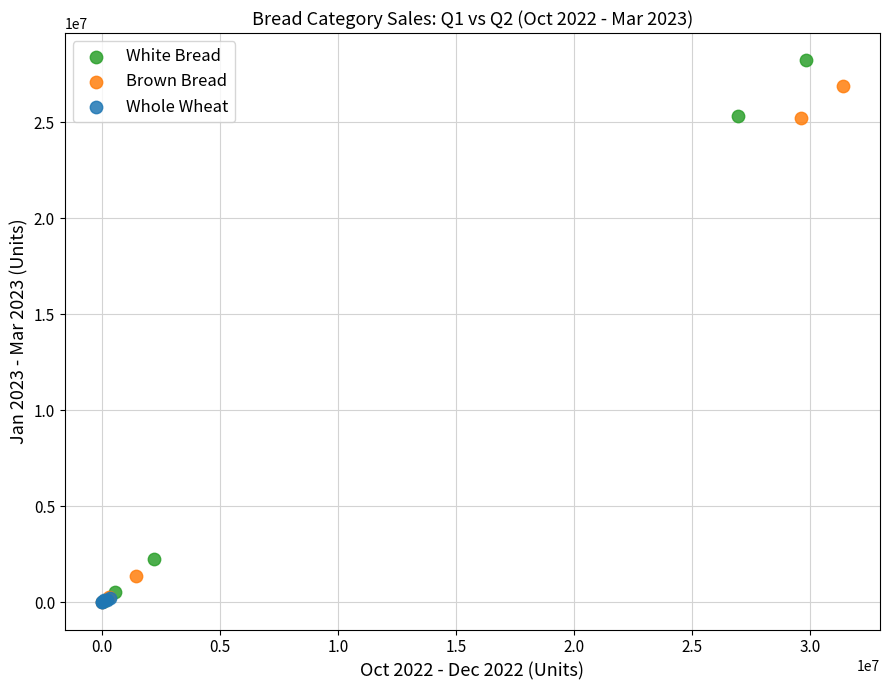

Which series reaches the maximum Y coordinate?

White Bread